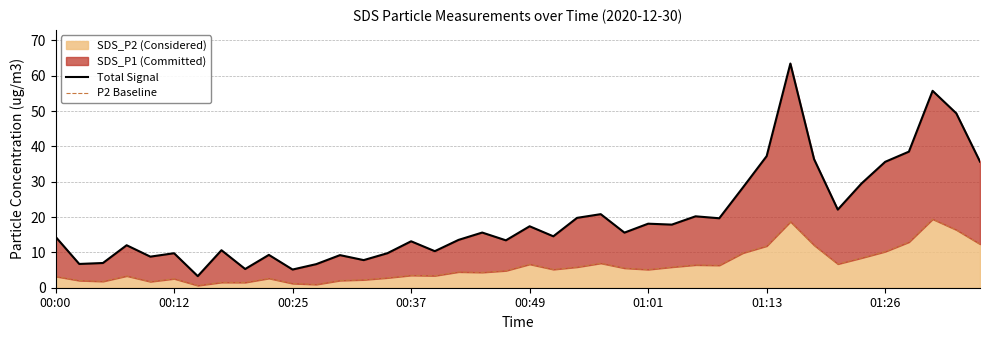

The value of Total Signal at 32 is 11.7. True or false?

False